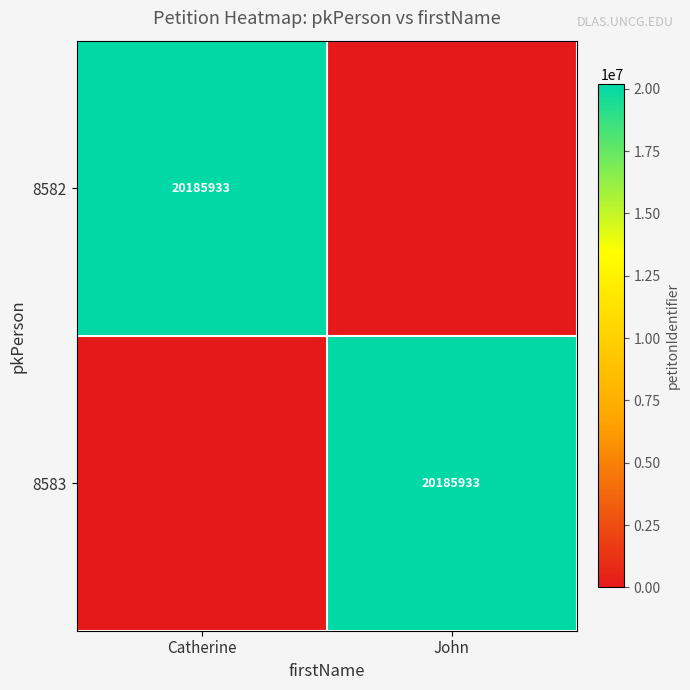

Between John and Catherine, which is larger?

Catherine